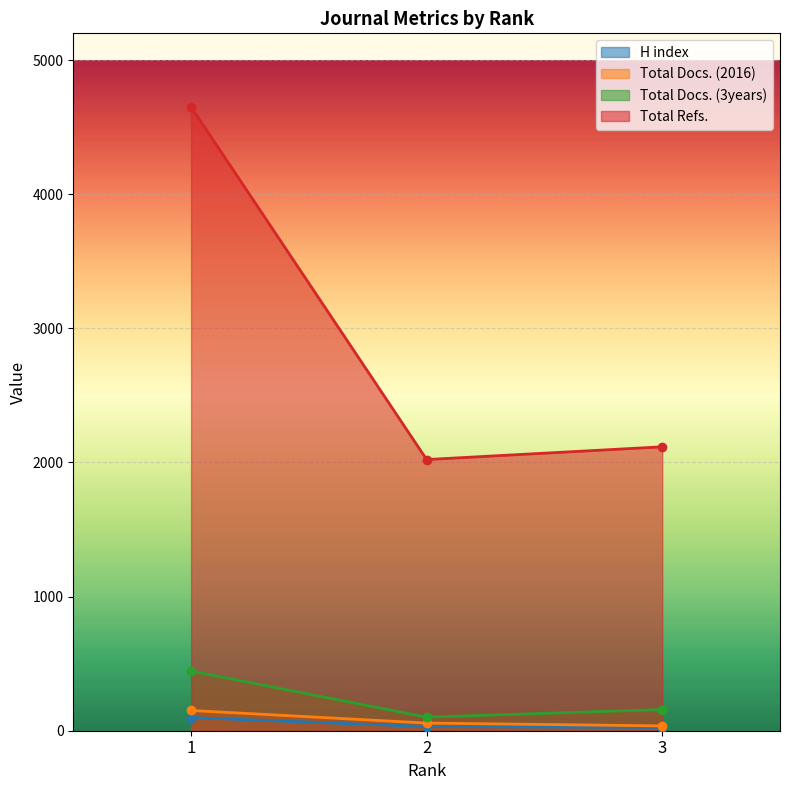

Reading left to right, transcribe all the data shown in this chart.

H index: 98	31	24
Total Docs. (2016): 151	57	36
Total Docs. (3years): 445	101	158
Total Refs.: 4651	2022	2117